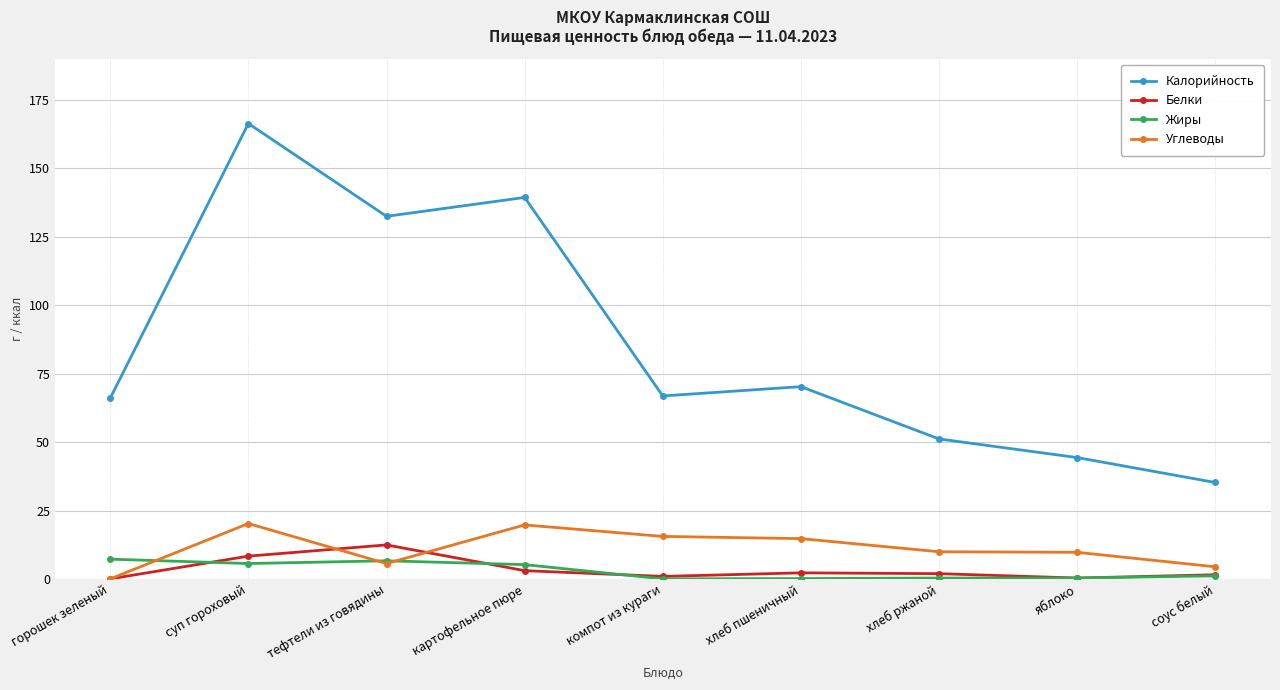

What is the difference between the highest and lowest values at тефтели из говядины?

126.8